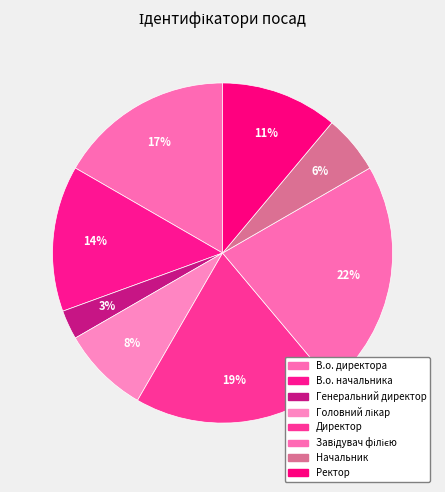

What is the largest slice in the pie chart?

Завідувач філією